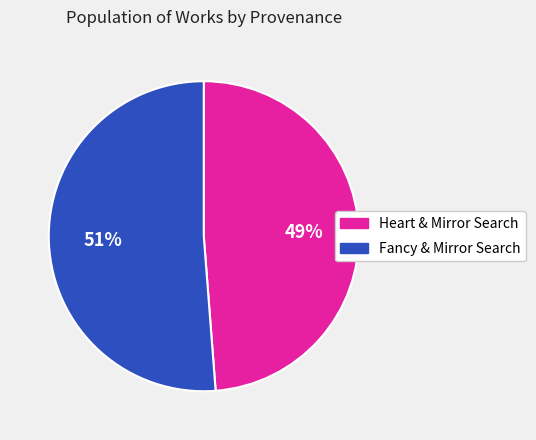

Does any single category account for the majority?

Yes